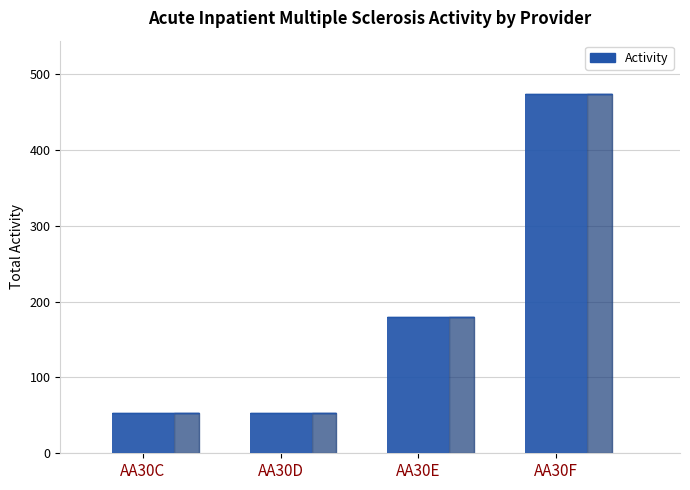

What is the sum of the values at AA30E and AA30C?

232